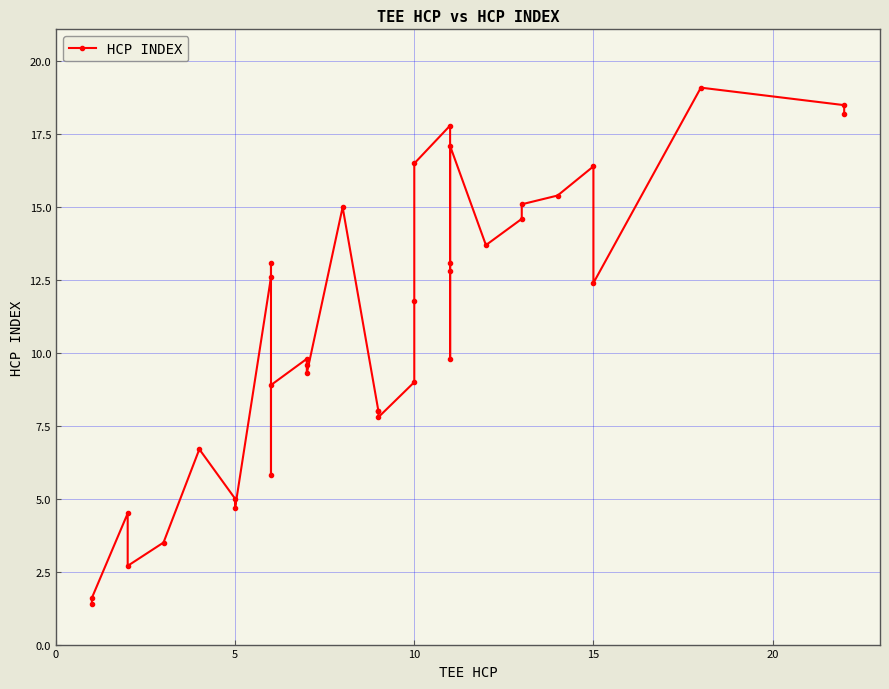

Is it true that the value at 22 is 27.9?

False